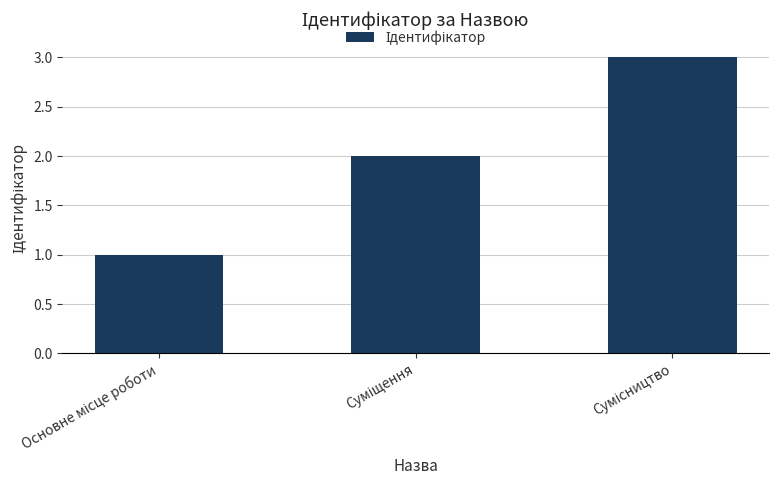

What is the maximum value shown in the chart?

3